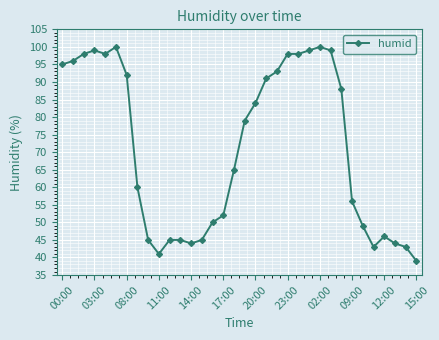

What is the average value?

71